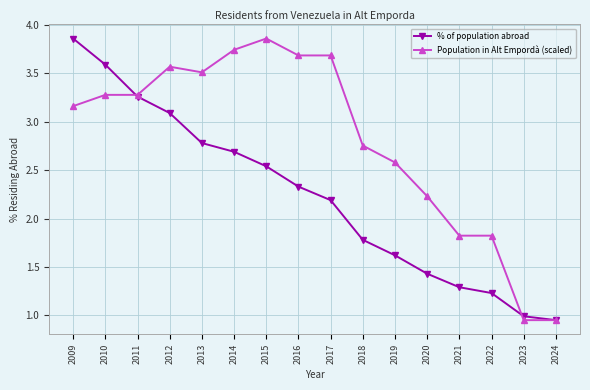

How many series are shown in this chart?

2